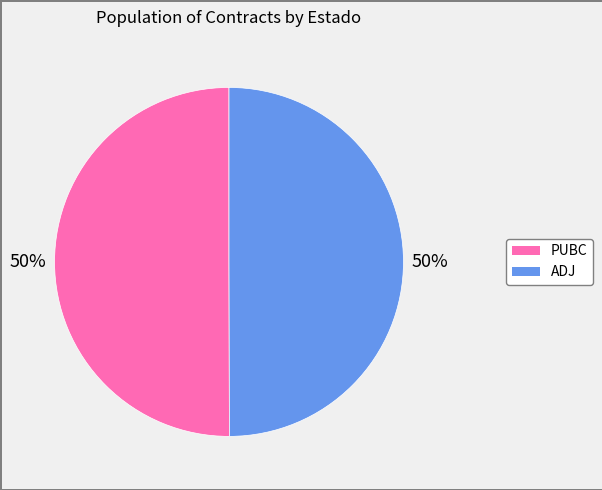

To the nearest percent, what portion does ADJ represent?

50%